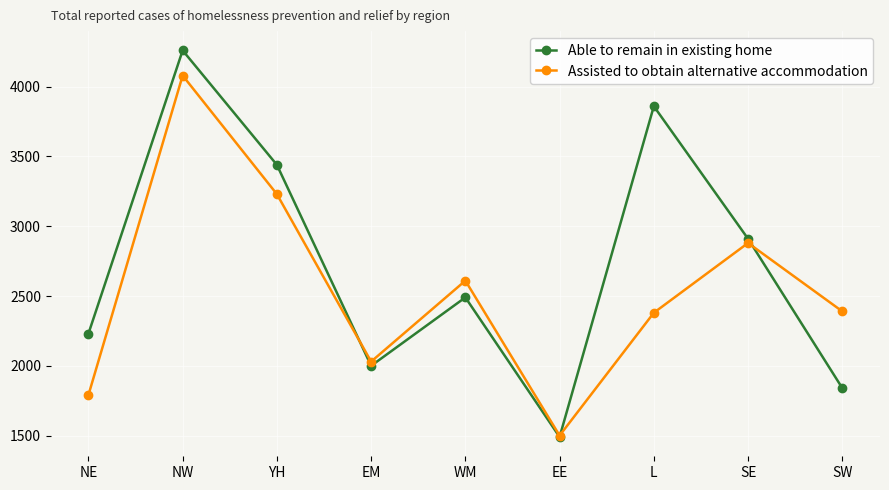

How many values in the Able to remain in existing home series are below 2490?

4